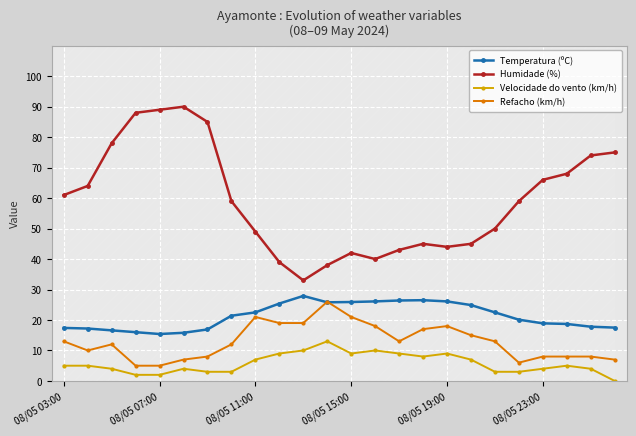

What is the minimum value for Temperatura (ºC)?

15.4